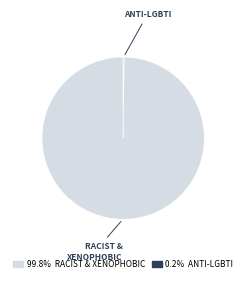

Is there any slice that represents more than half of the pie?

Yes